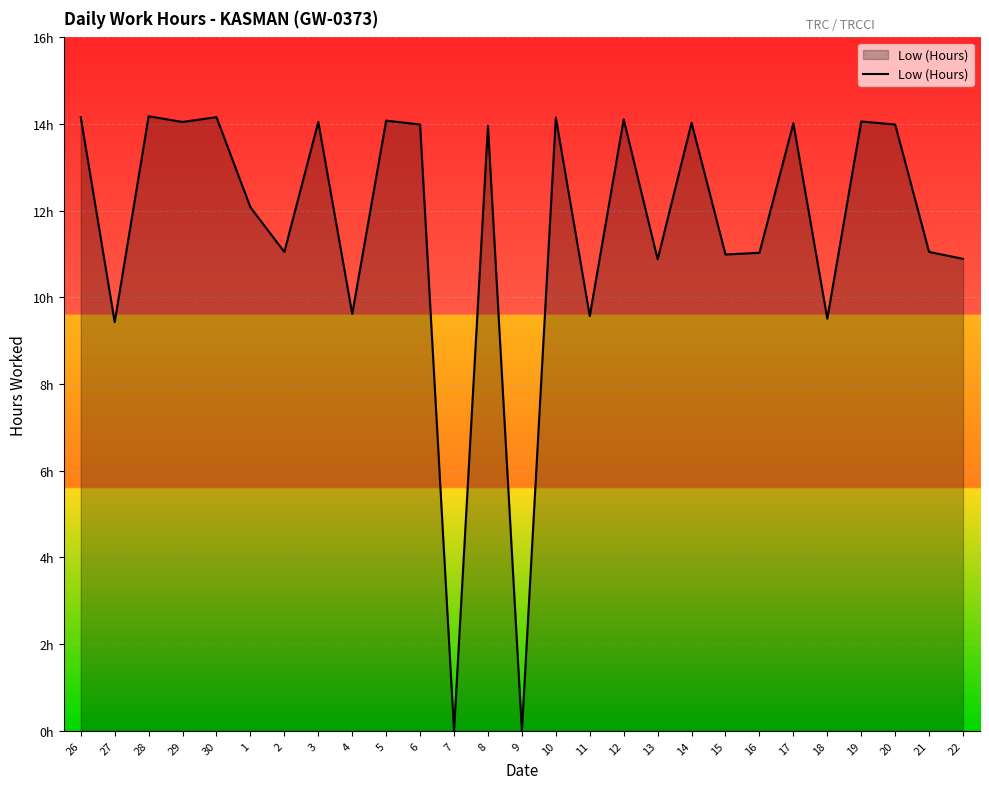

List the labels in order of value, smallest first.

7, 9, 27, 18, 11, 4, 13, 22, 15, 16, 2, 21, 1, 8, 6, 20, 17, 14, 29, 3, 19, 5, 12, 10, 26, 30, 28